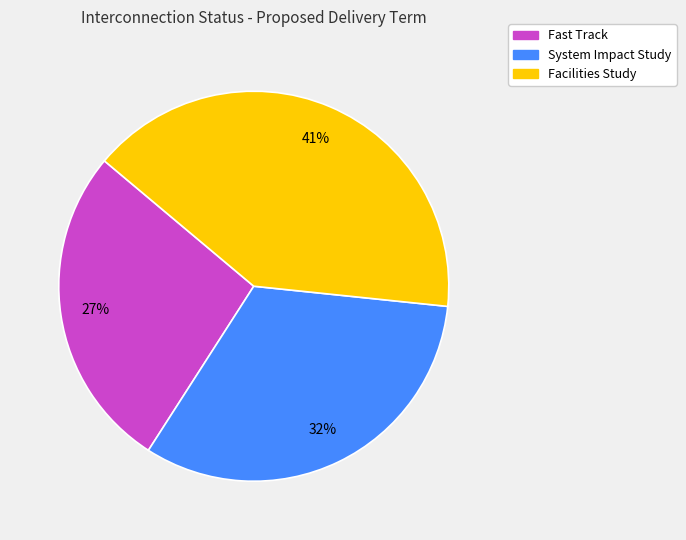

To the nearest percent, what is the difference between the largest and smallest slice percentages?

14%